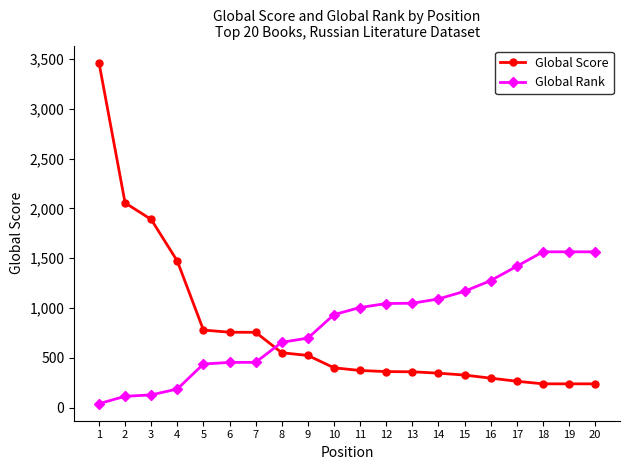

How many values in the Global Score series are below 401?

10